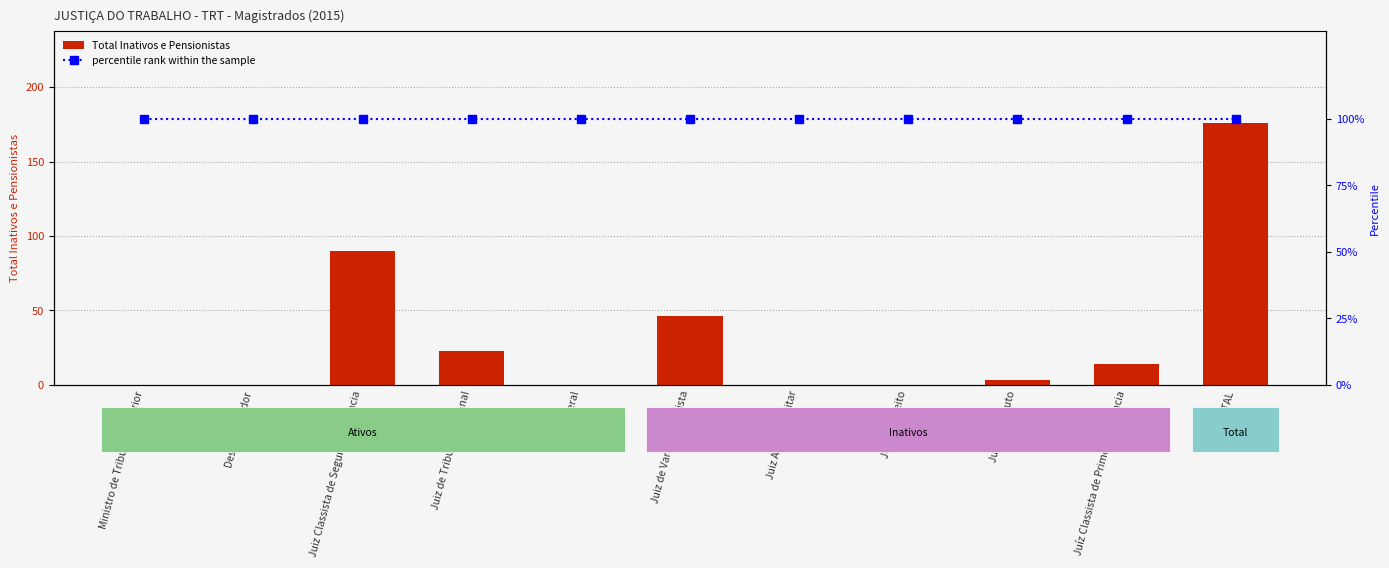

What is the value of the percentile rank within the sample bar at the 9th from the left?

100